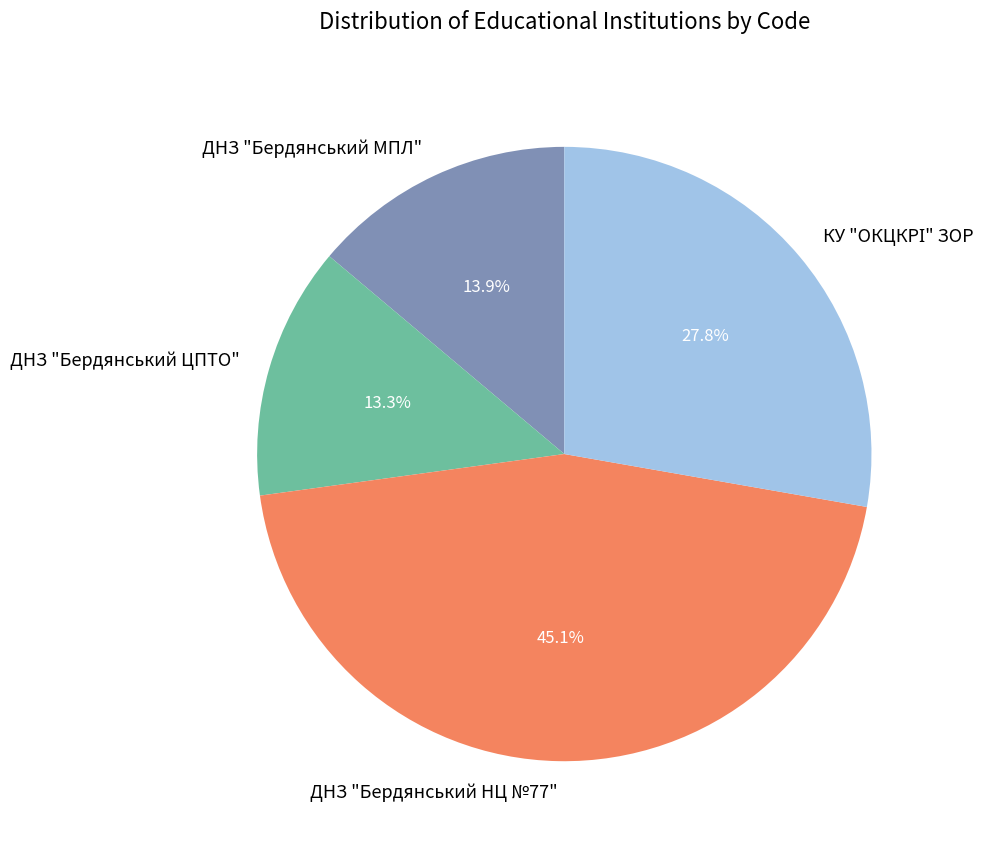

What percentage is NOT represented by ДНЗ "Бердянський ЦПТО"?

86.7%